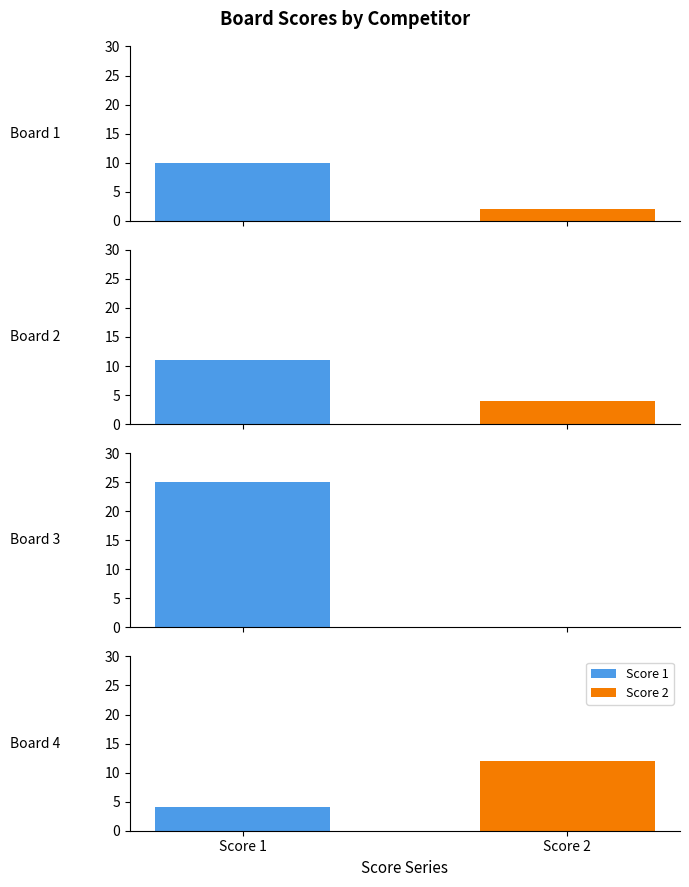

What is the value of the Score 1 bar at the 1st from the left?

10